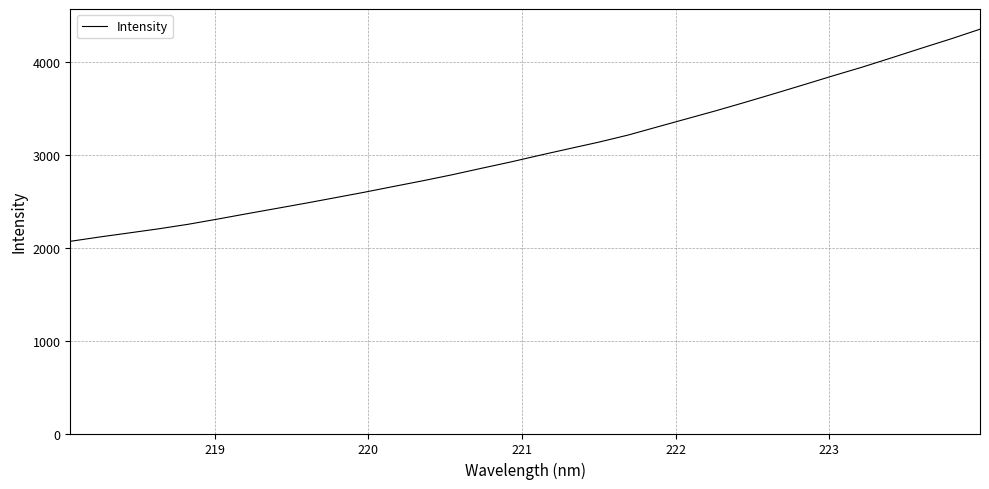

What is the greatest value displayed?

4358.7